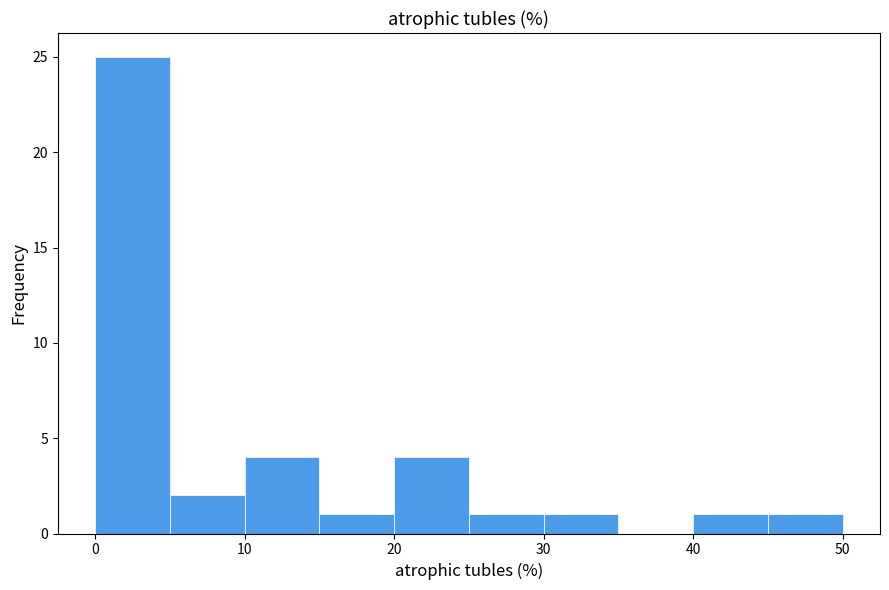

Reading left to right, transcribe this chart: for each bar, give the range it covers on the x-axis and its height. The values are not printed on the chart, so give them approximately, as read against the axis.

0 to 5: 25
5 to 10: 2
10 to 15: 4
15 to 20: 1
20 to 25: 4
25 to 30: 1
30 to 35: 1
35 to 40: 0
40 to 45: 1
45 to 50: 1